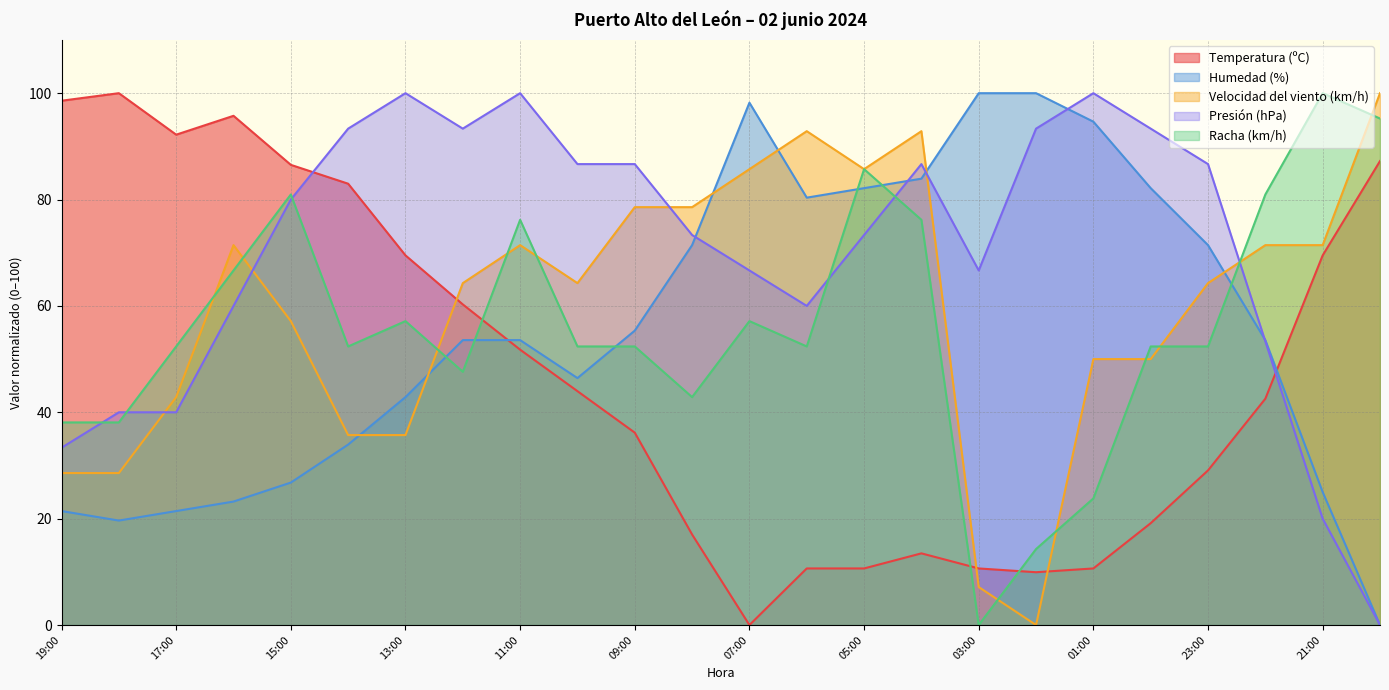

After their last crossing, which series has the higher values: Humedad (%) or Racha (km/h)?

Racha (km/h)